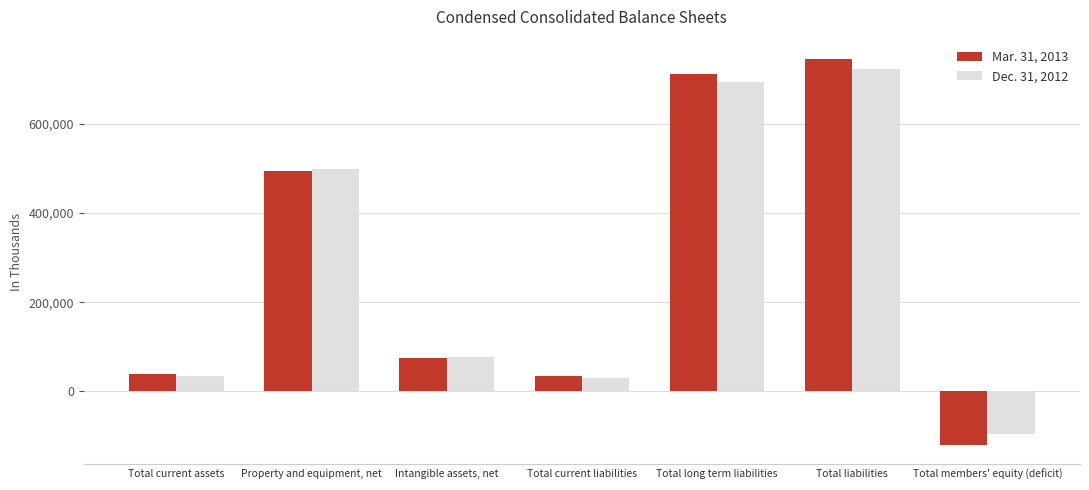

What is the difference between the maximum and minimum values in the Dec. 31, 2012 series?

817865